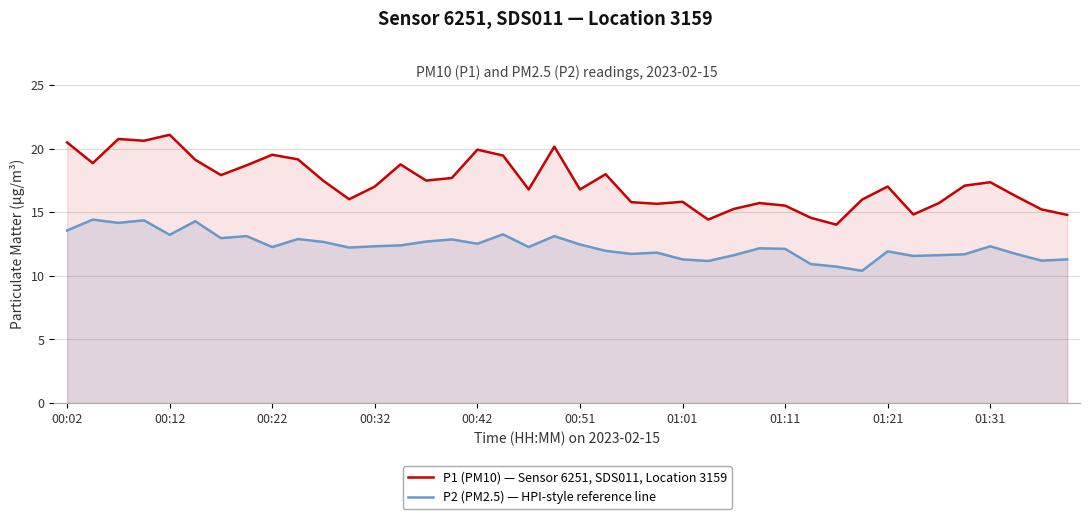

Which series has the largest total across all categories?

P1 (PM10) — Sensor 6251, SDS011, Location 3159